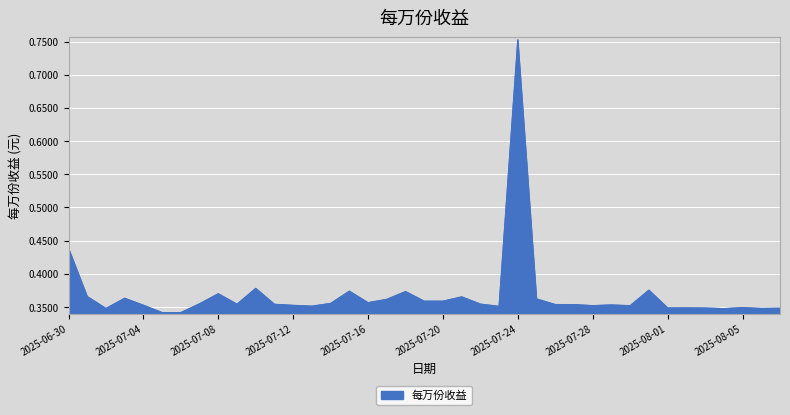

List the labels in order of value, largest first.

2025-07-24, 2025-06-30, 2025-07-10, 2025-07-31, 2025-07-15, 2025-07-18, 2025-07-08, 2025-07-01, 2025-07-21, 2025-07-03, 2025-07-25, 2025-07-17, 2025-07-20, 2025-07-19, 2025-07-16, 2025-07-14, 2025-07-07, 2025-07-22, 2025-07-09, 2025-07-11, 2025-07-26, 2025-07-27, 2025-07-29, 2025-07-04, 2025-07-12, 2025-07-28, 2025-07-30, 2025-07-13, 2025-07-23, 2025-08-05, 2025-08-02, 2025-08-01, 2025-08-03, 2025-08-07, 2025-08-06, 2025-07-02, 2025-08-04, 2025-07-06, 2025-07-05